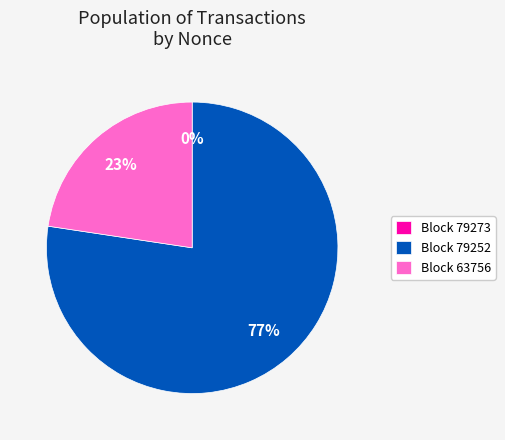

Which has a higher value, Block 63756 or Block 79252?

Block 79252